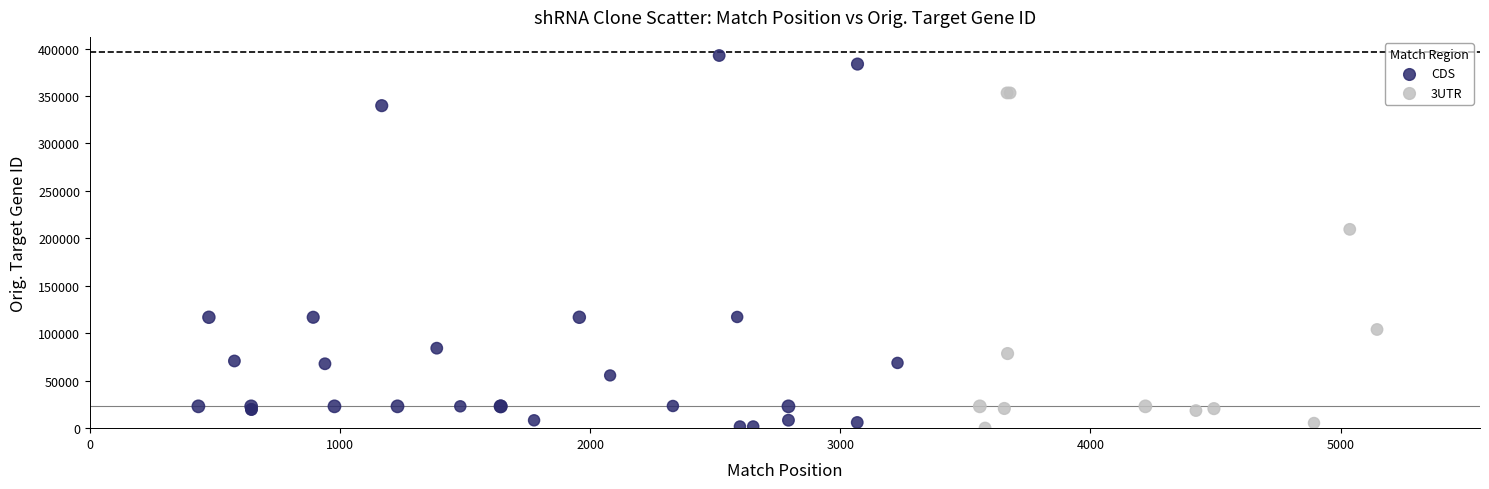

Which series has the widest spread of Y values?

CDS